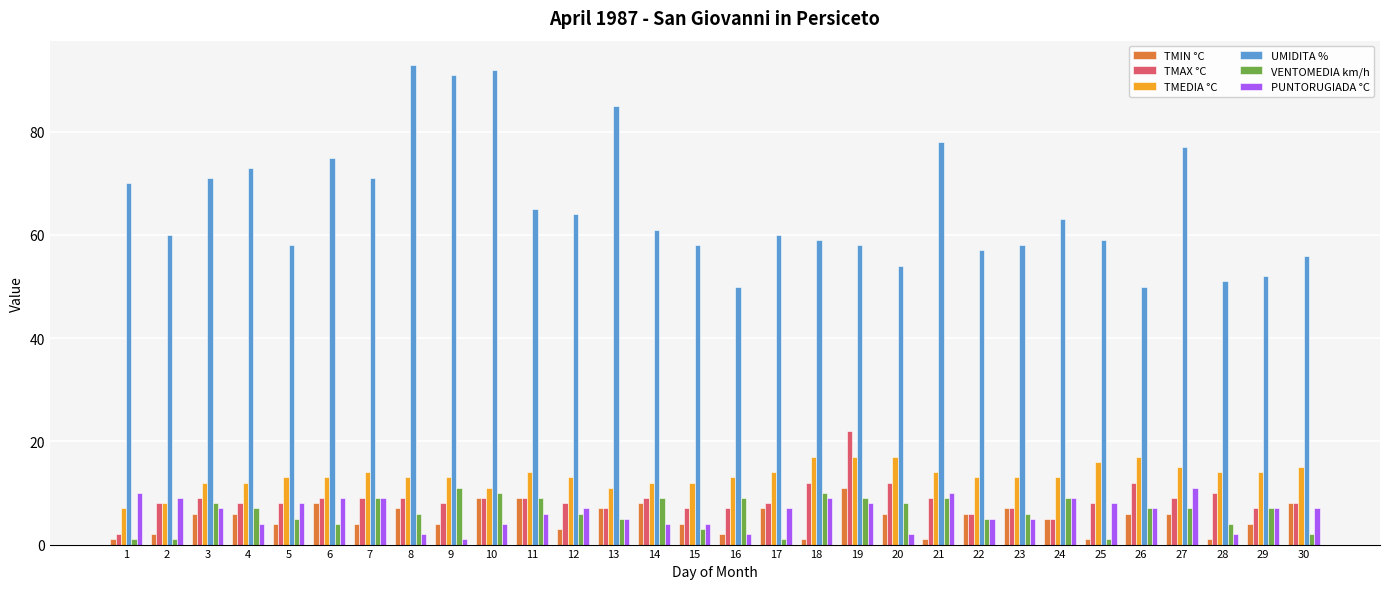

Which series has the largest range (max minus min)?

UMIDITA %